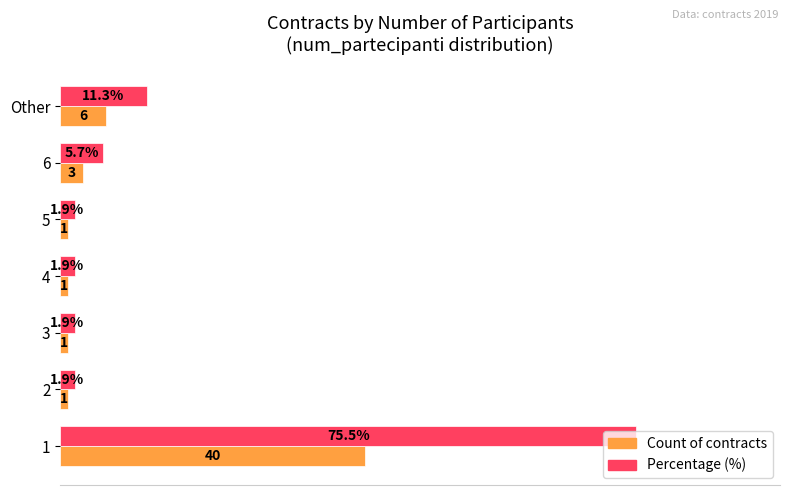

Where is Percentage (%) nearest to the value 38?

Other